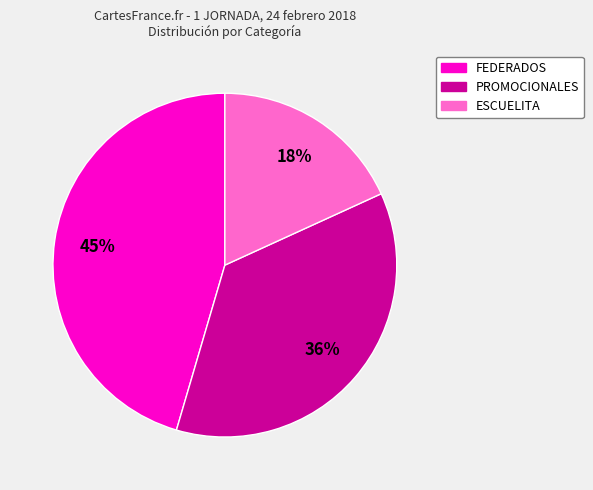

Is there any slice that represents more than half of the pie?

No